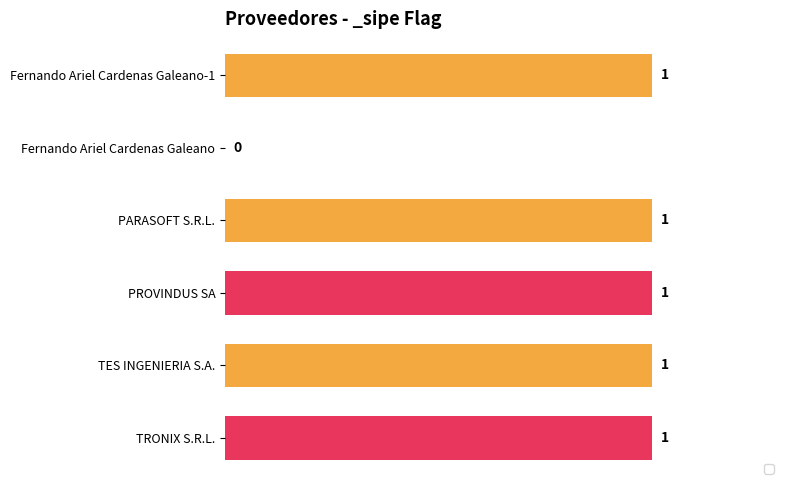

What is the difference between the values at Fernando Ariel Cardenas Galeano and Fernando Ariel Cardenas Galeano-1?

1